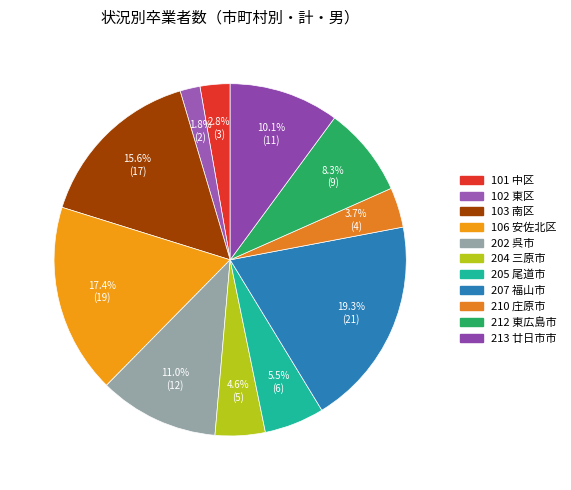

Is there a majority slice in this chart?

No